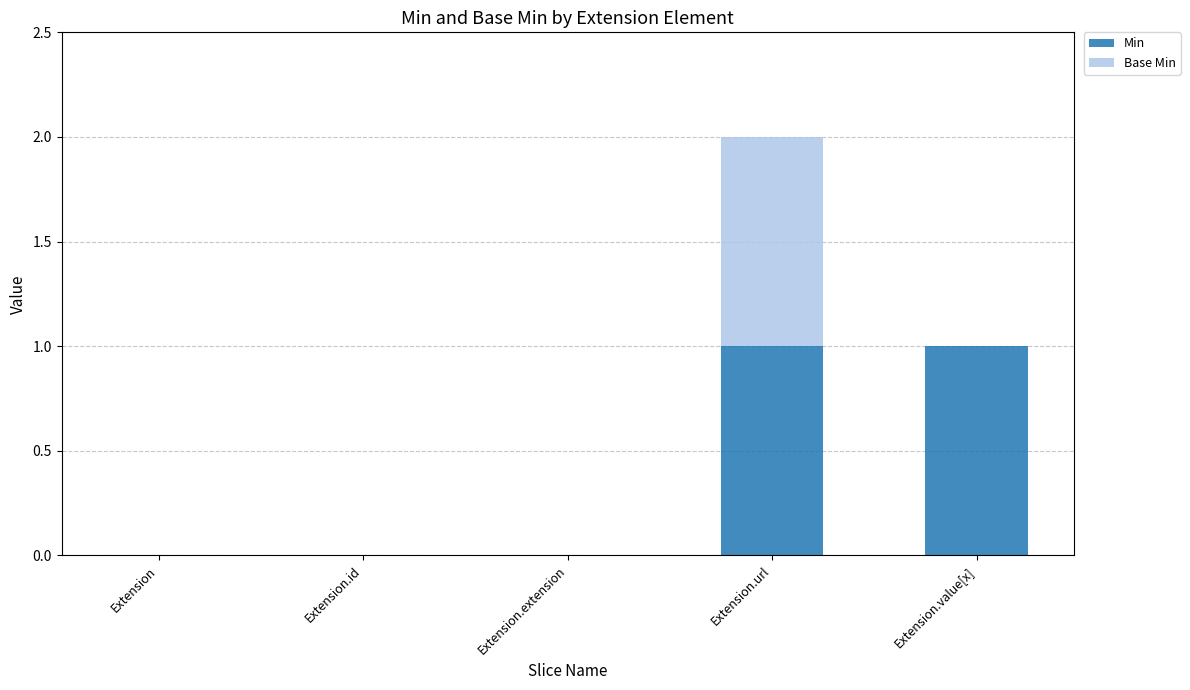

Are the bars grouped side by side (vs. stacked)?

No